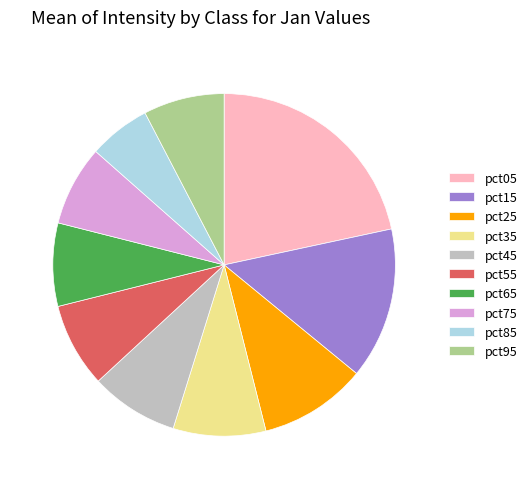

Which slice is the largest?

pct05